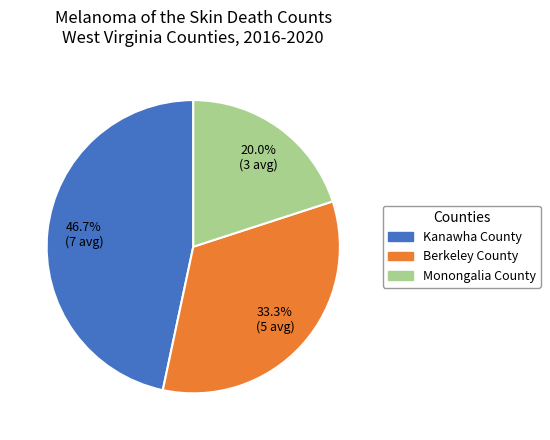

How many segments does this pie chart have?

3